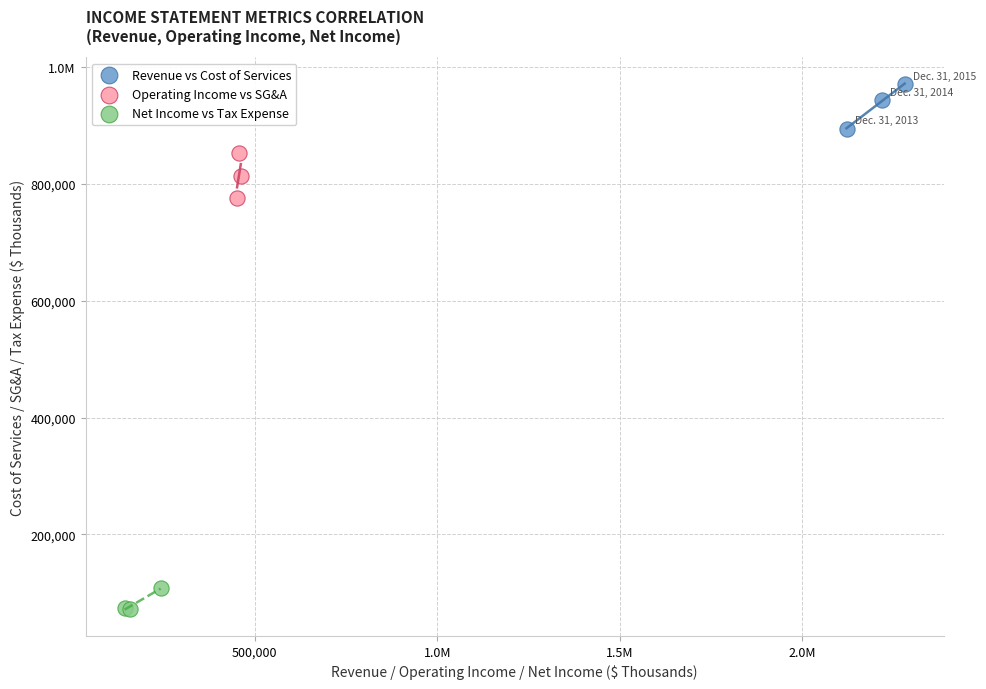

What are all the series names shown in the legend?

Revenue vs Cost of Services, Operating Income vs SG&A, Net Income vs Tax Expense